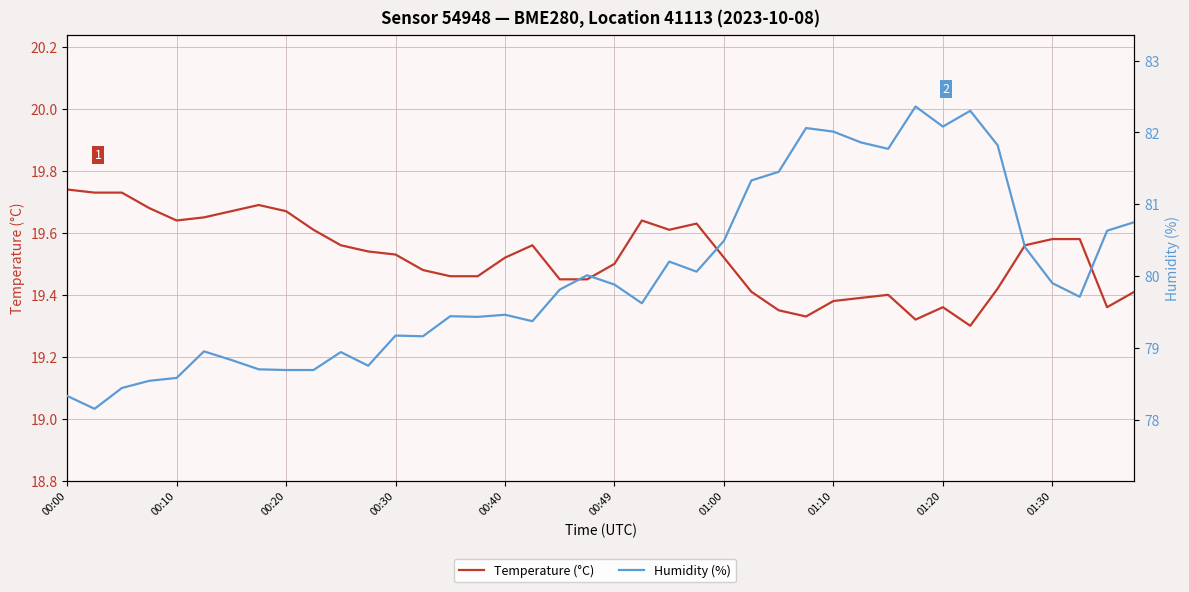

At how many categories does at least one series exceed 45?

40